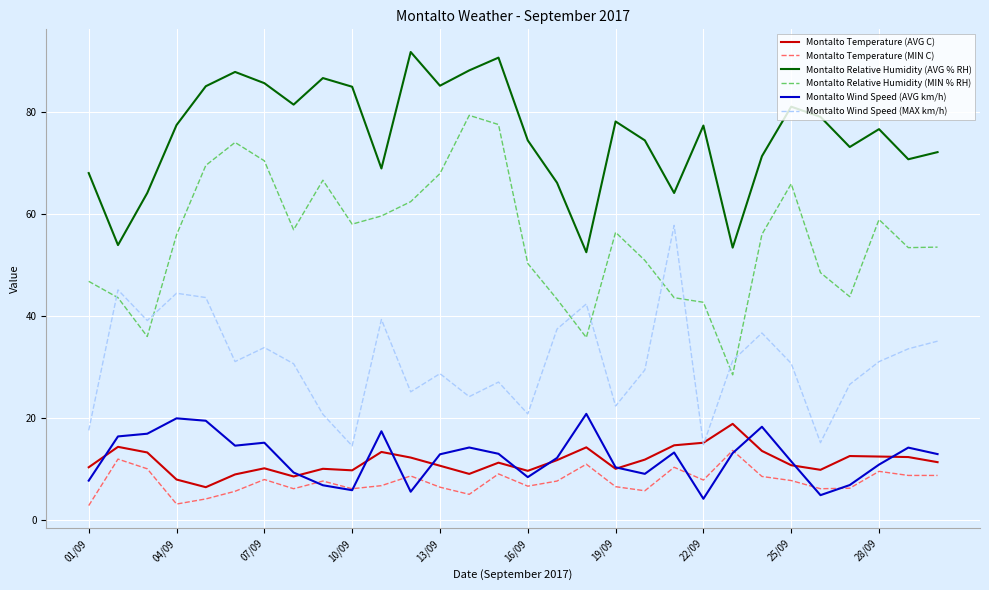

What is the smallest value displayed?

2.9